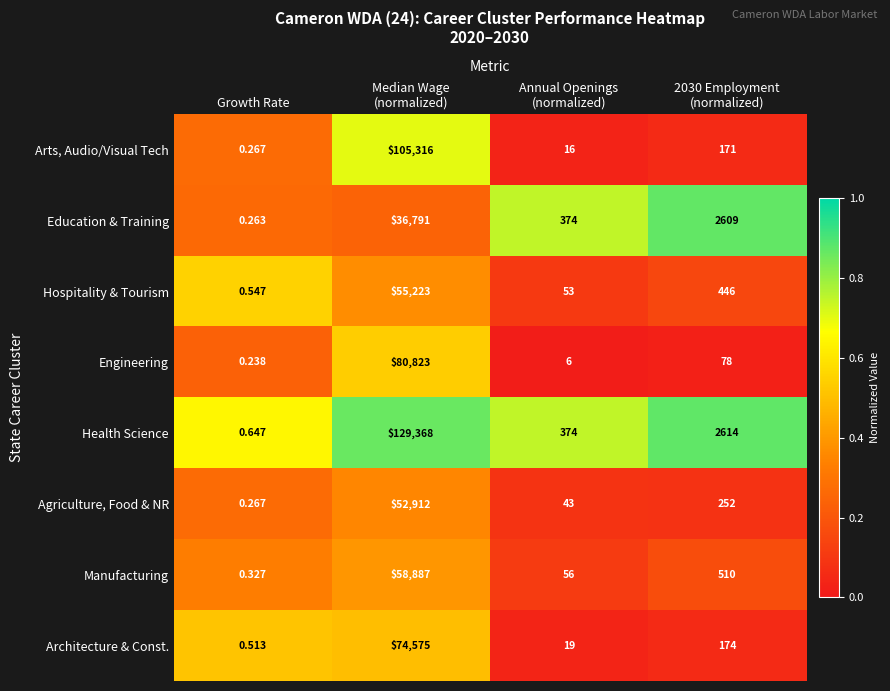

At which category is the sum across all series the highest?

Median Wage
(normalized)